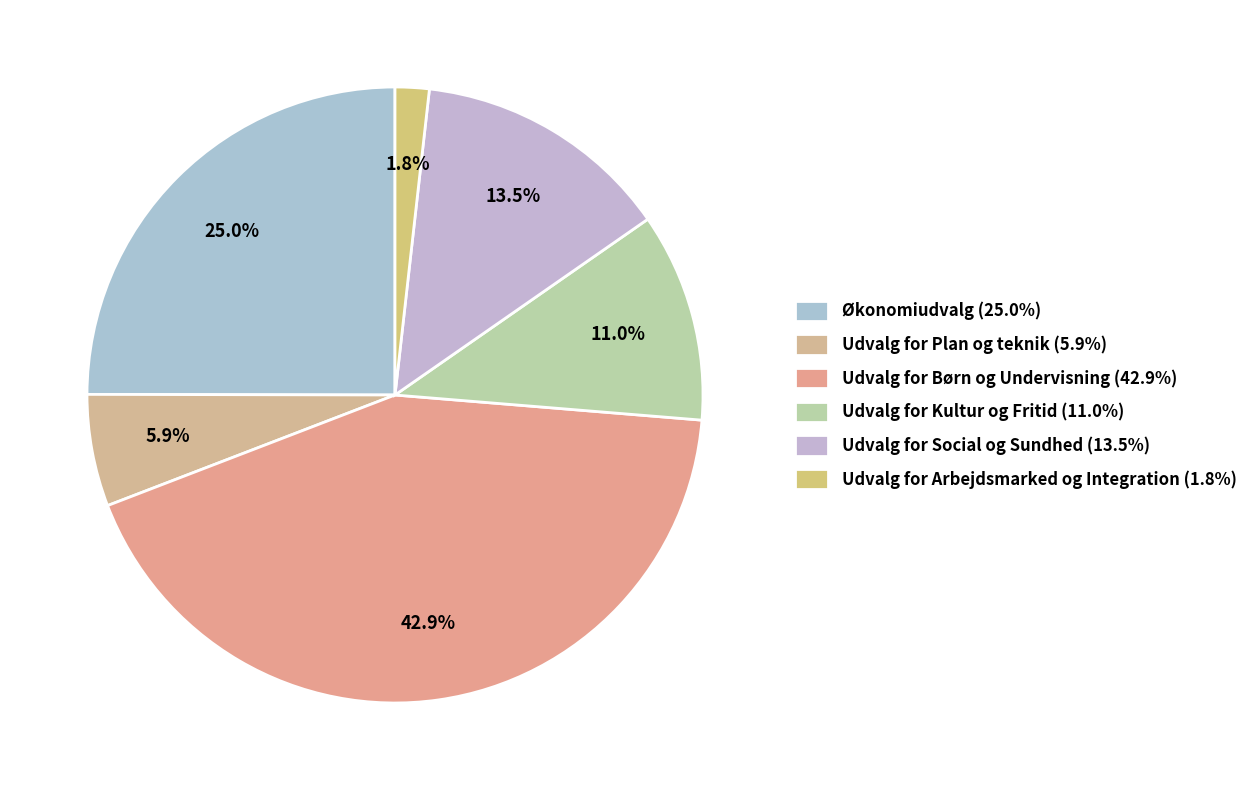

How many segments does this pie chart have?

6